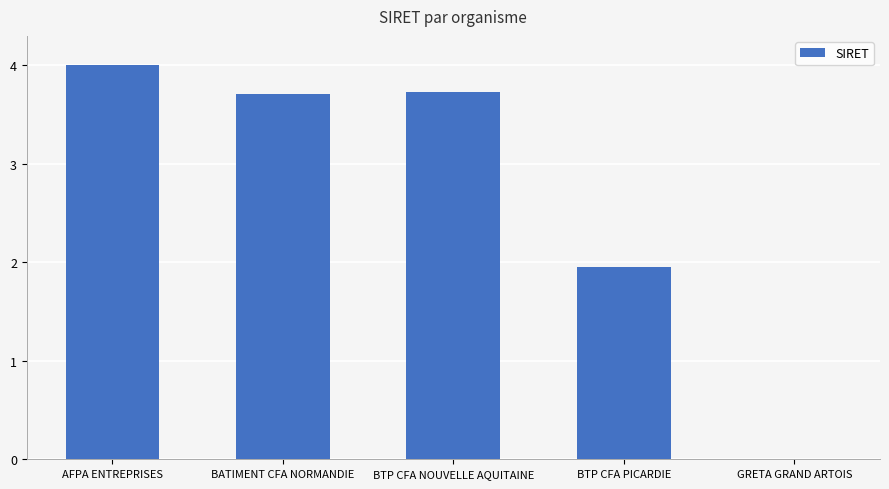

Where does the data first go above 3?

AFPA ENTREPRISES